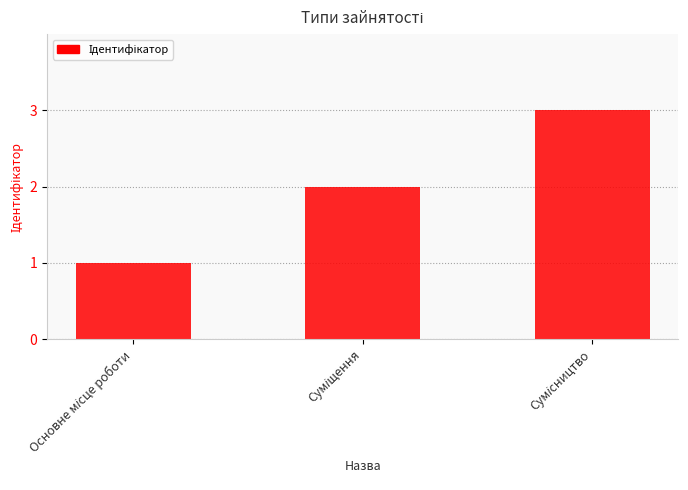

Reading left to right, list all the values displayed in this chart.

1	2	3